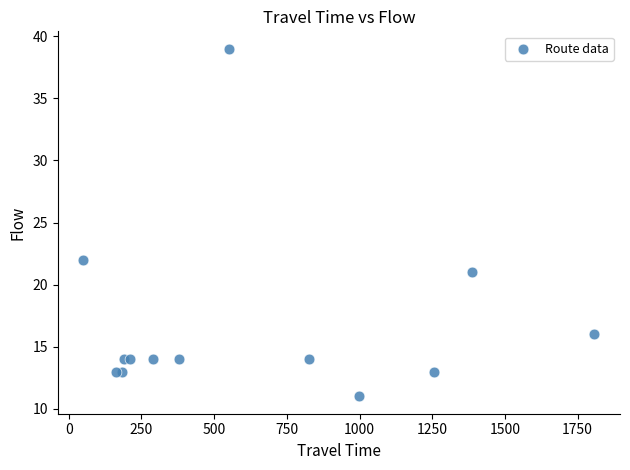

What Y value in the scatter plot is closest to 25?

22